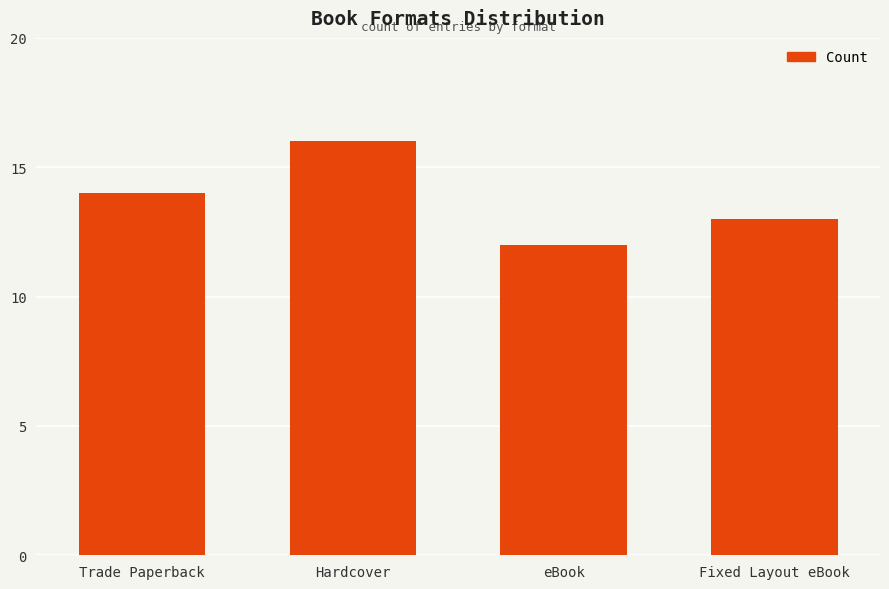

The value at eBook is 12. True or false?

True